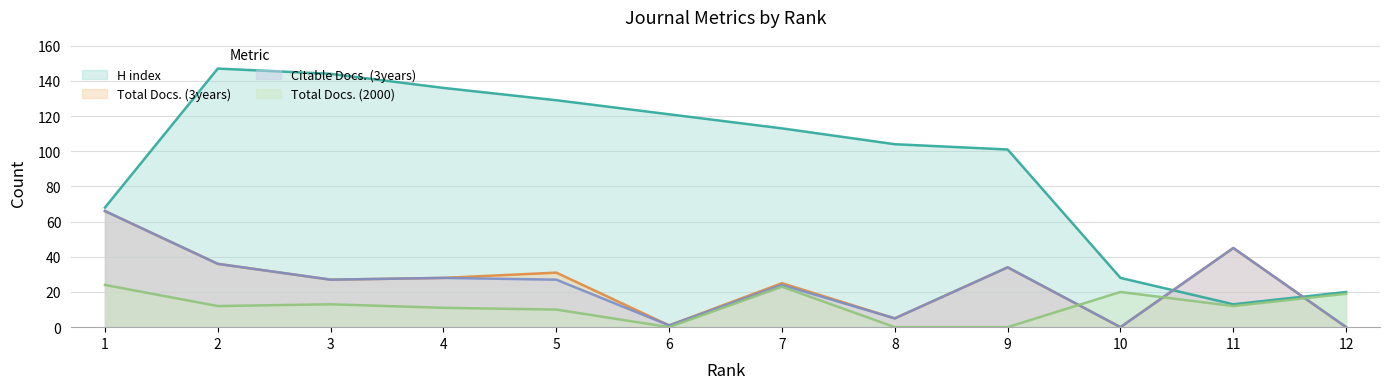

How many values in Total Docs. (2000) are above zero?

9